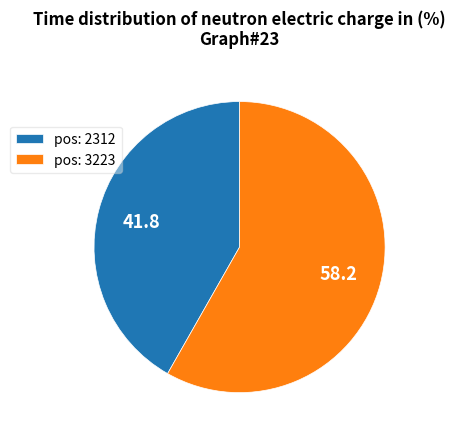

Which category accounts for the majority?

pos: 3223